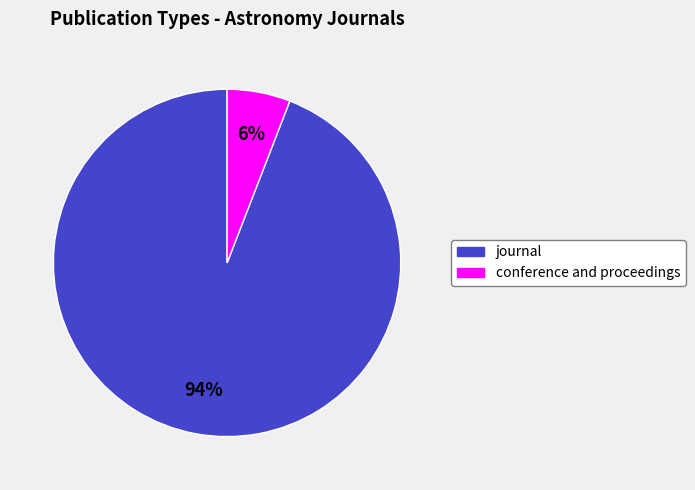

What is the majority slice?

journal